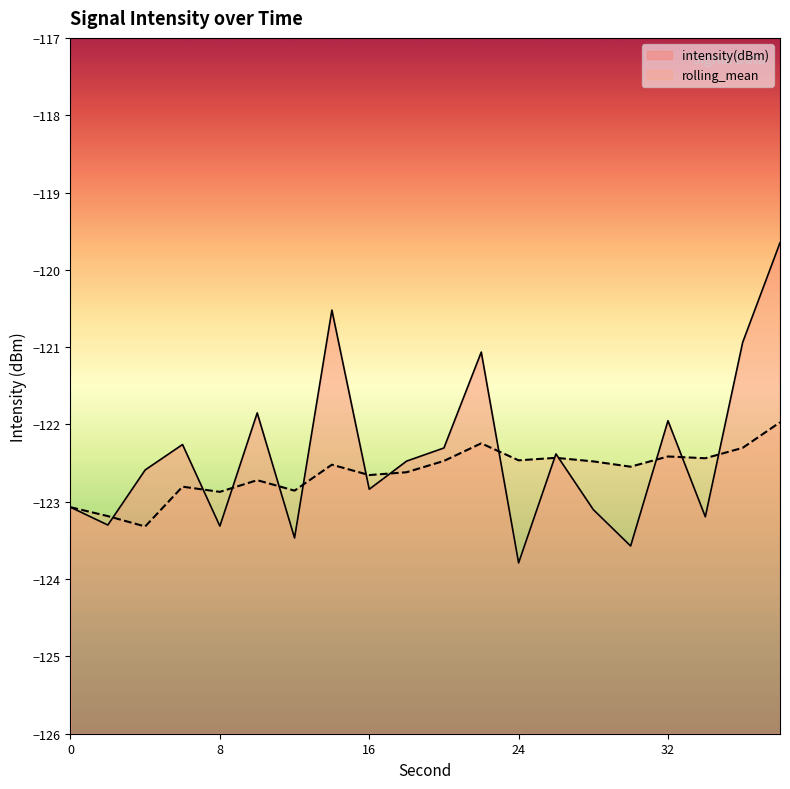

Where is the first local maximum for intensity(dBm)?

6